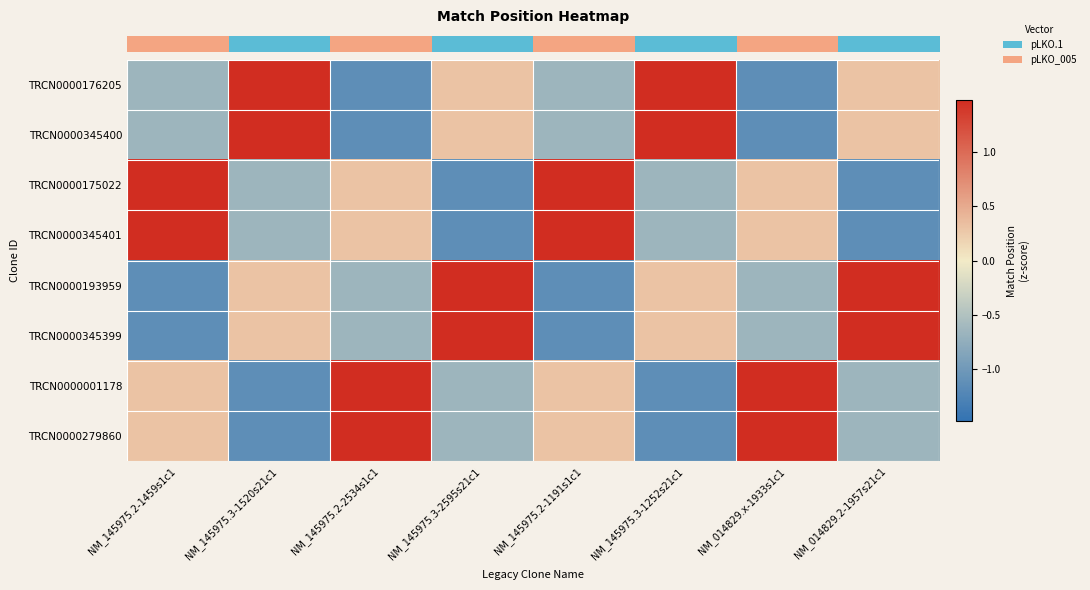

At how many categories does at least one series exceed 0?

8